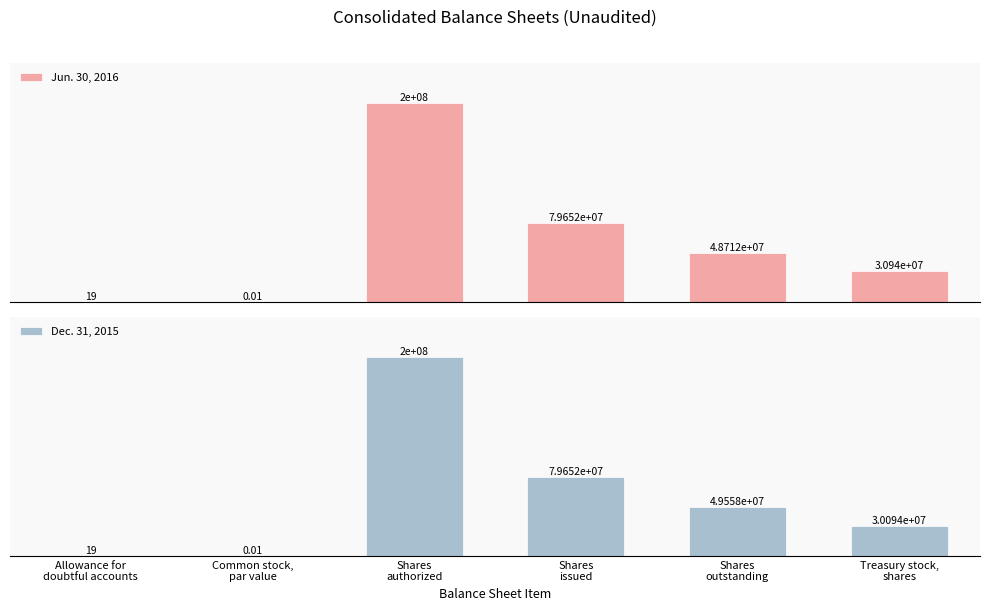

What are all the series names shown in the legend?

Jun. 30, 2016, Dec. 31, 2015